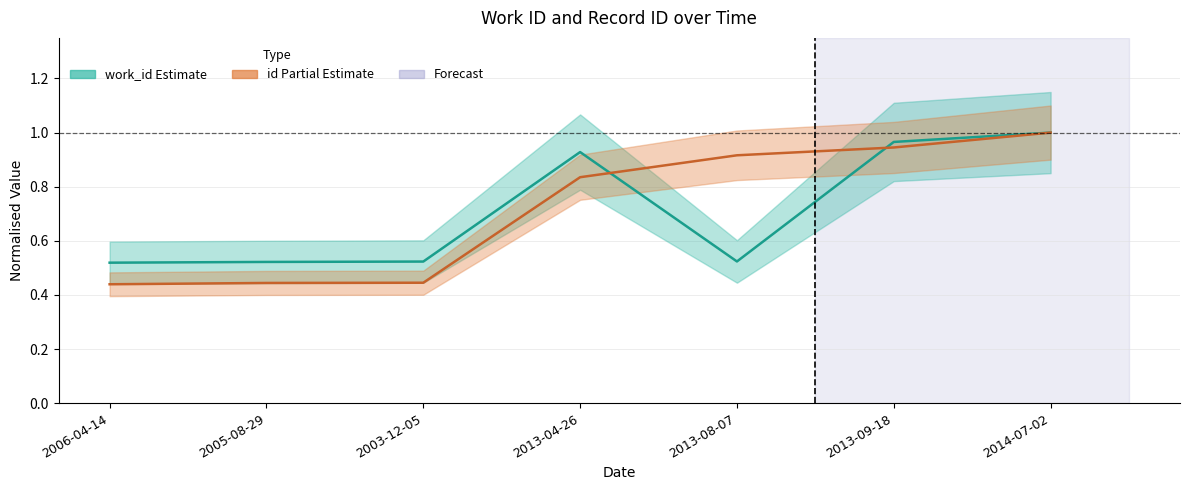

Rank the categories by work_id value from highest to lowest.

2014-07-02, 2013-09-18, 2013-04-26, 2013-08-07, 2003-12-05, 2005-08-29, 2006-04-14